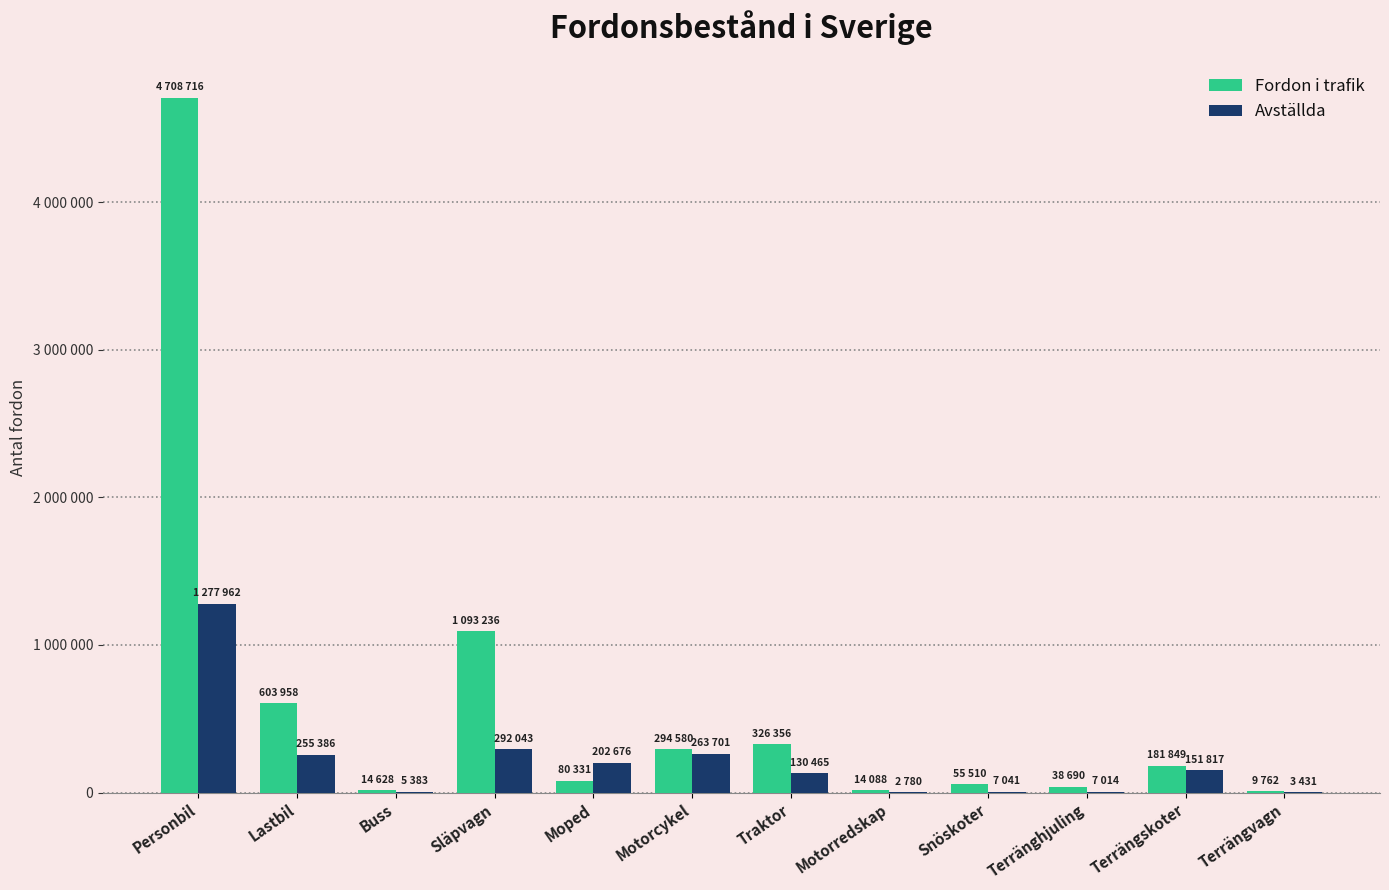

What is the value of the Fordon i trafik bar at the 12th from the left?

9762